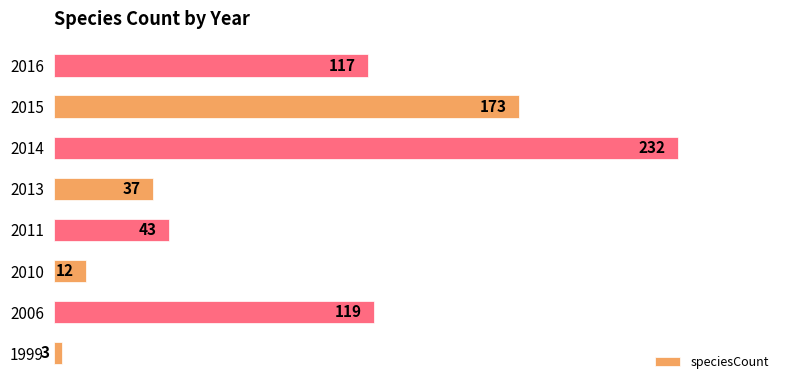

The value at 1999 is 3. True or false?

True